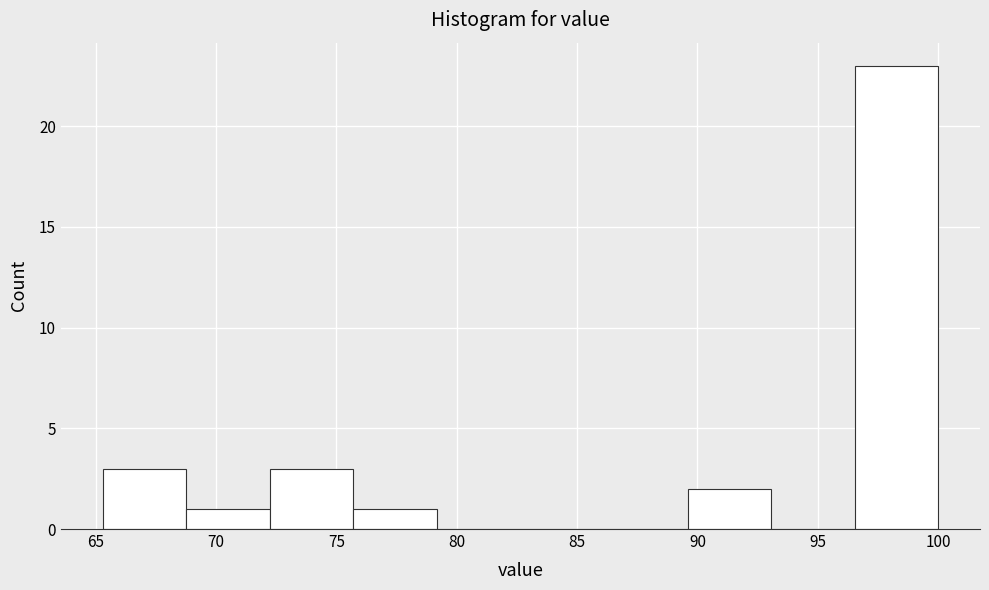

Reading left to right, list every bar in this chart as the range it spans on the x-axis followed by its height. Neither the bar edges nor the heights are printed on the chart, so give them approximately, as read against the axes.

65.5 to 69.0: 3
69.0 to 72.0: 1
72.0 to 75.5: 3
75.5 to 79.0: 1
79.0 to 82.5: 0
82.5 to 86.0: 0
86.0 to 89.5: 0
89.5 to 93.0: 2
93.0 to 96.5: 0
96.5 to 100.0: 23